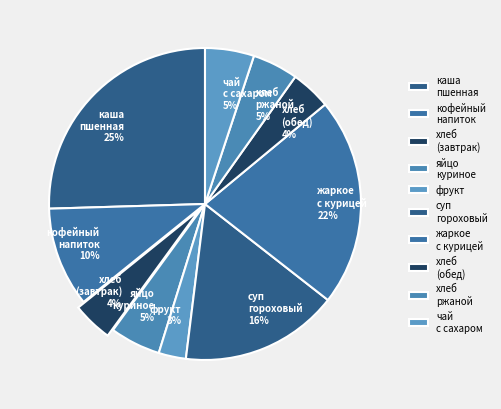

True or false: яйцо куриное accounts for 5% of the total.

True